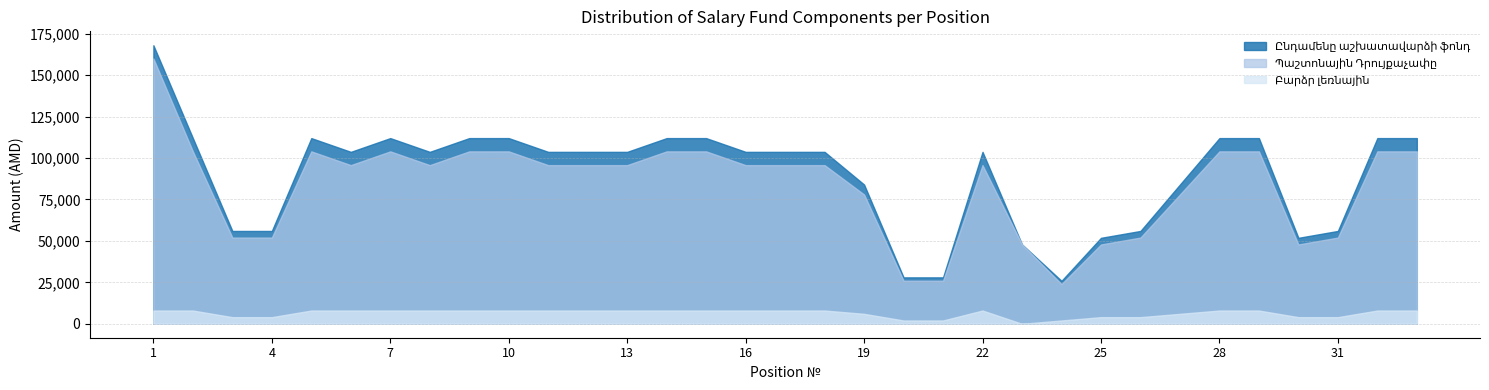

Which series has the widest spread of values?

Ընդամենը աշխատավարձի ֆոնդ